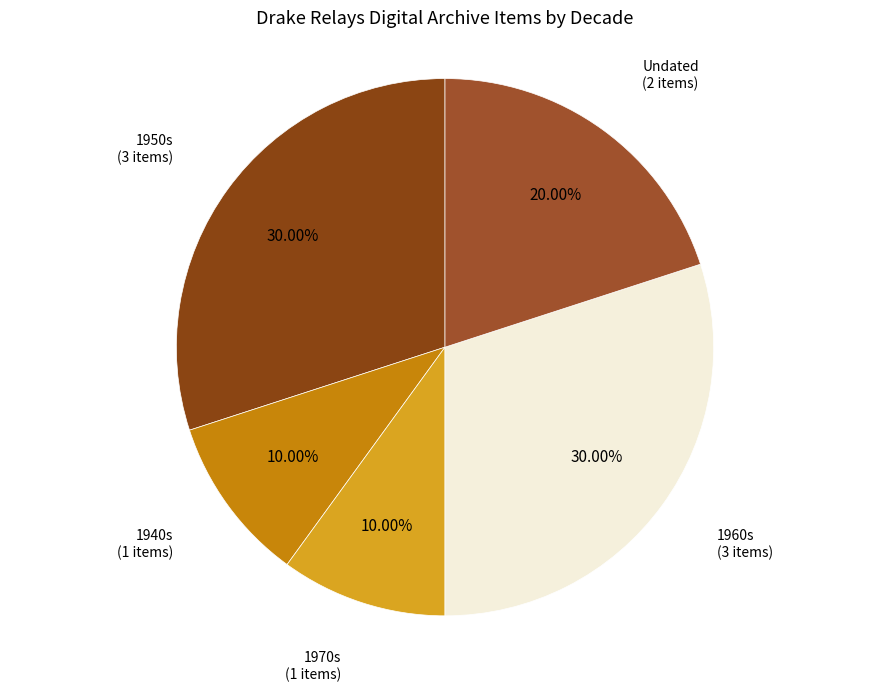

Which has a higher value, 1940s or Undated?

Undated